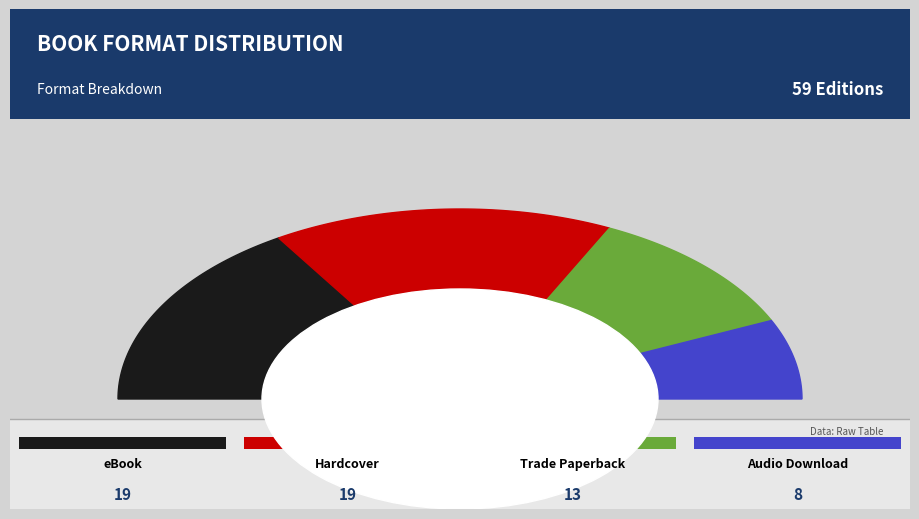

What percentage is the Audio Download slice, to the nearest percent?

14%